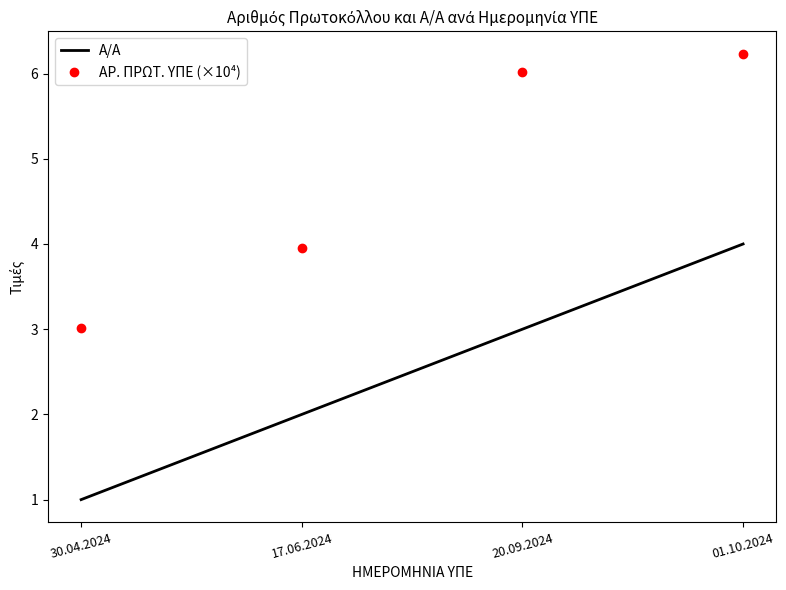

Reading right to left, transcribe all the data shown in this chart.

Α/Α: 4.0	3.0	2.0	1.0
ΑΡ. ΠΡΩΤ. ΥΠΕ (×10⁴): 6.2	6.0	3.9	3.0